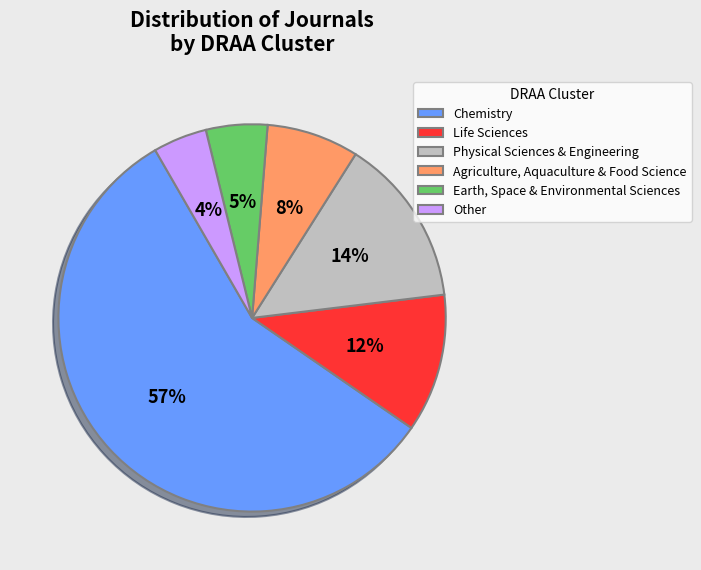

To the nearest percent, what is the combined percentage of Chemistry and Physical Sciences & Engineering?

71%